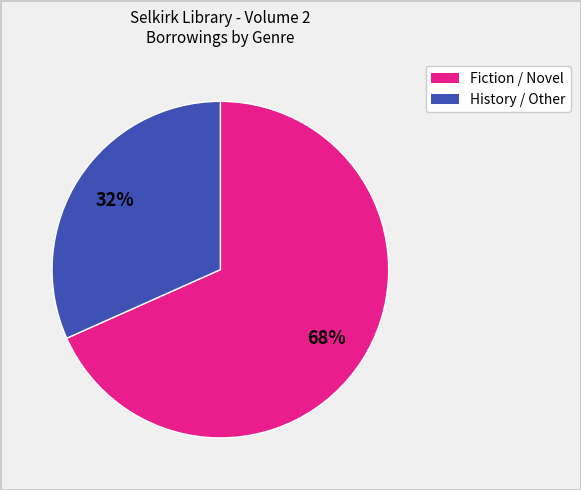

To the nearest percent, what is the average slice percentage?

50%